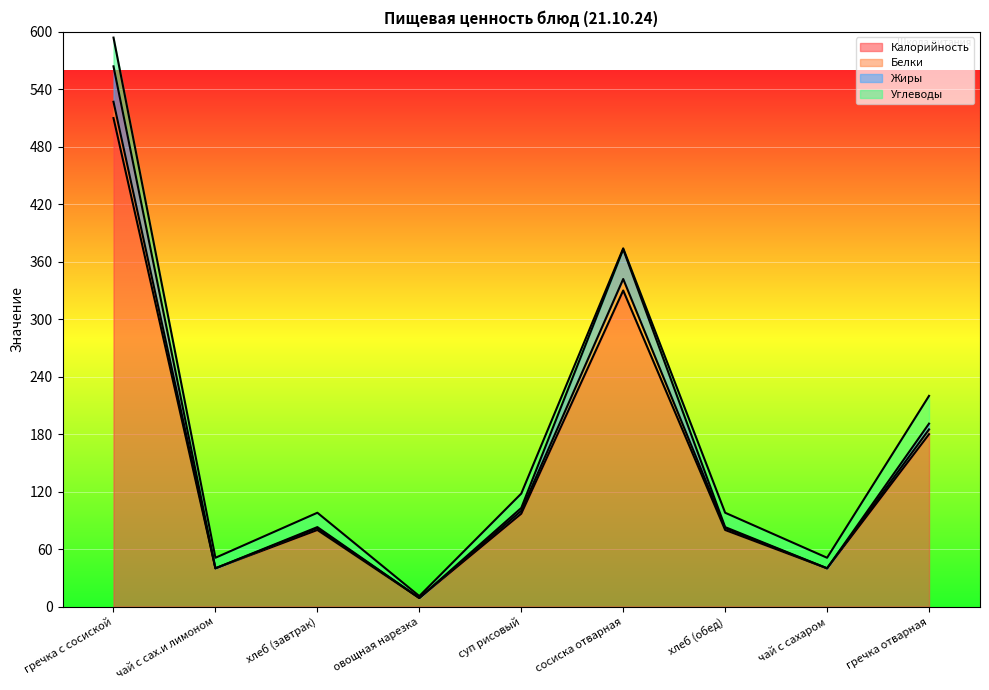

True or false: Белки and Калорийность intersect in this chart.

False